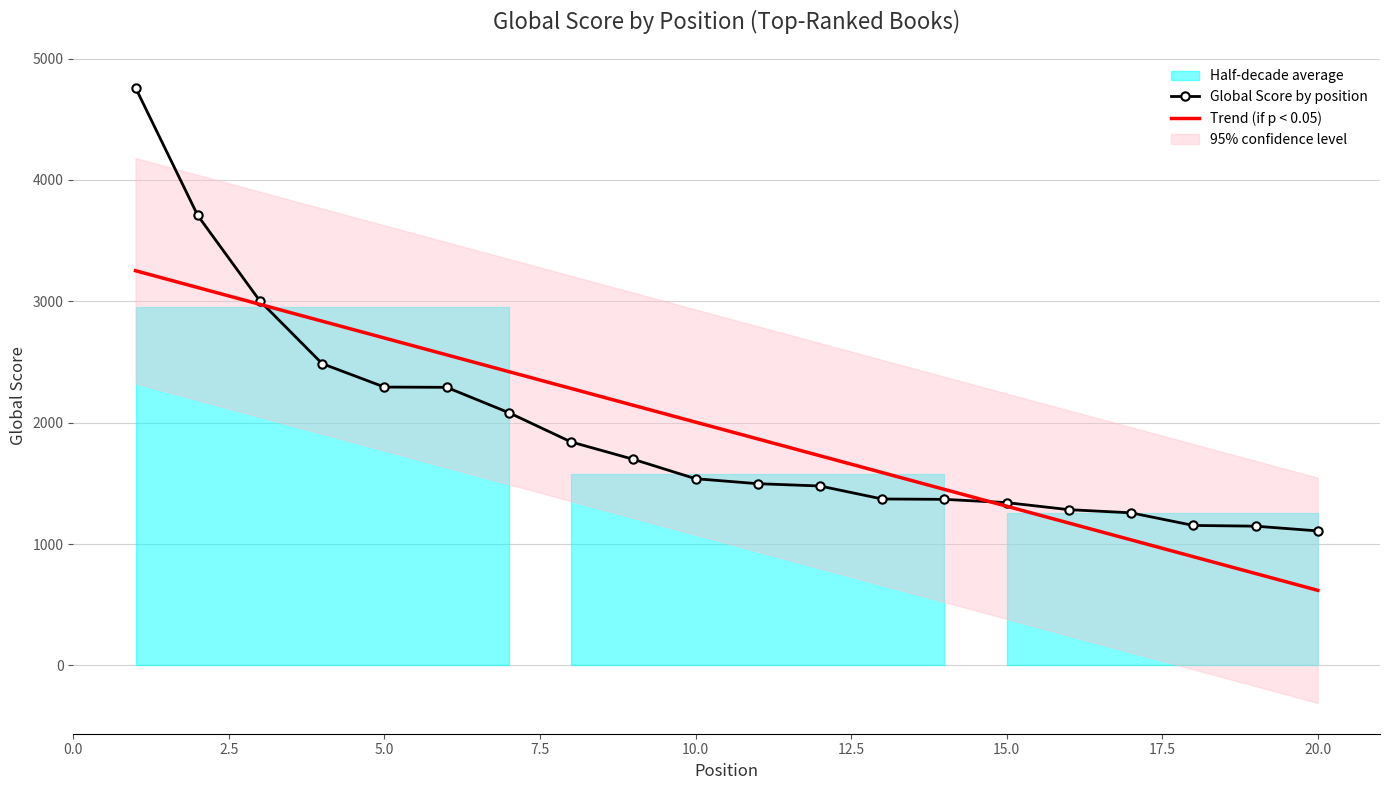

Does the chart have visible grid lines?

Yes